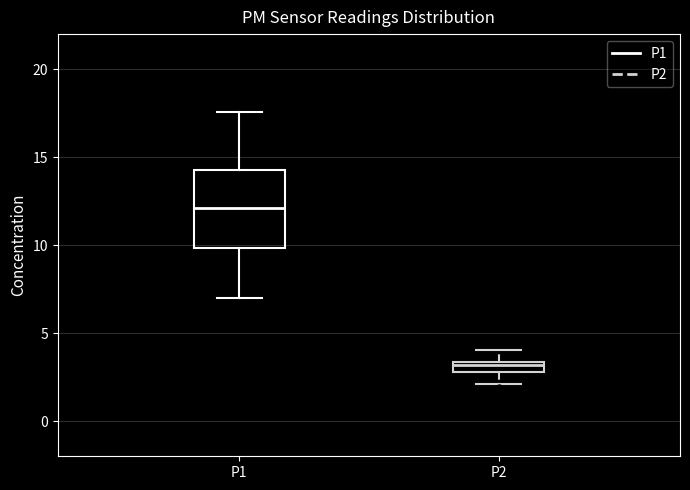

Which box is the tallest, from its lower edge to its upper edge?

P1